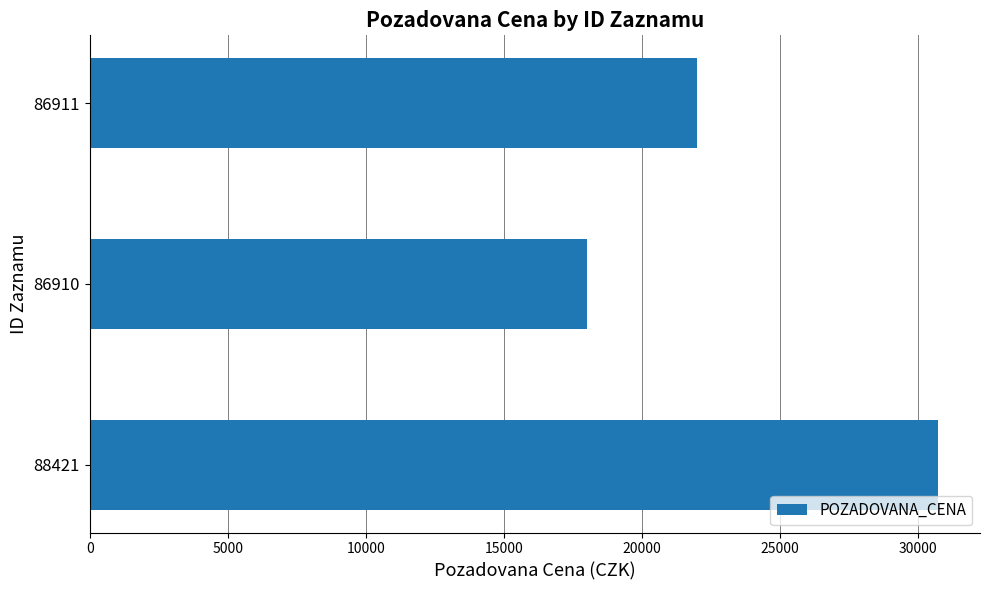

What is the ratio of the value at 86911 to the value at 86910?

1.2